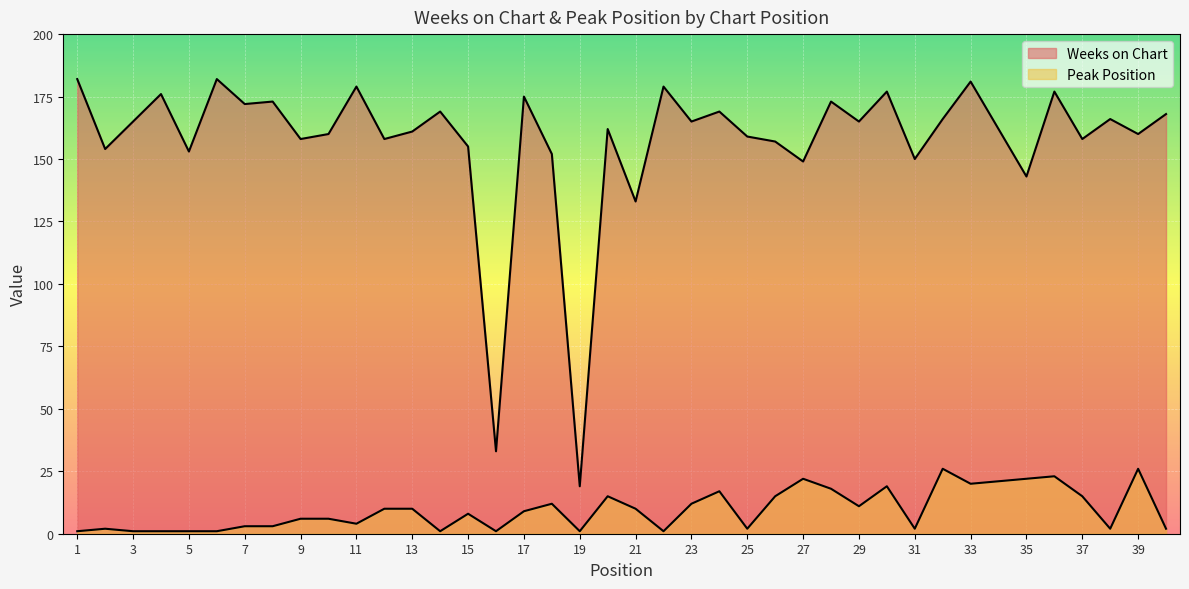

What is the minimum value for Weeks on Chart?

19